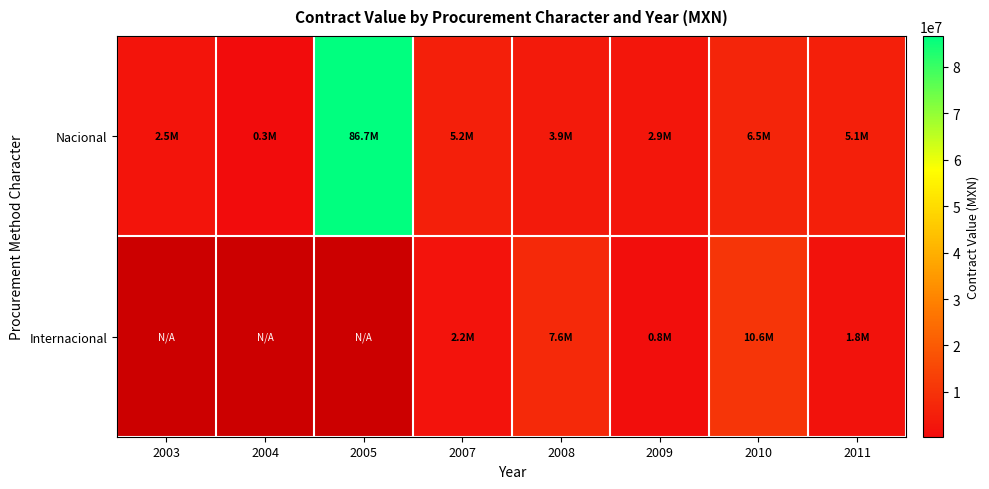

Which series has the widest spread of values?

Nacional